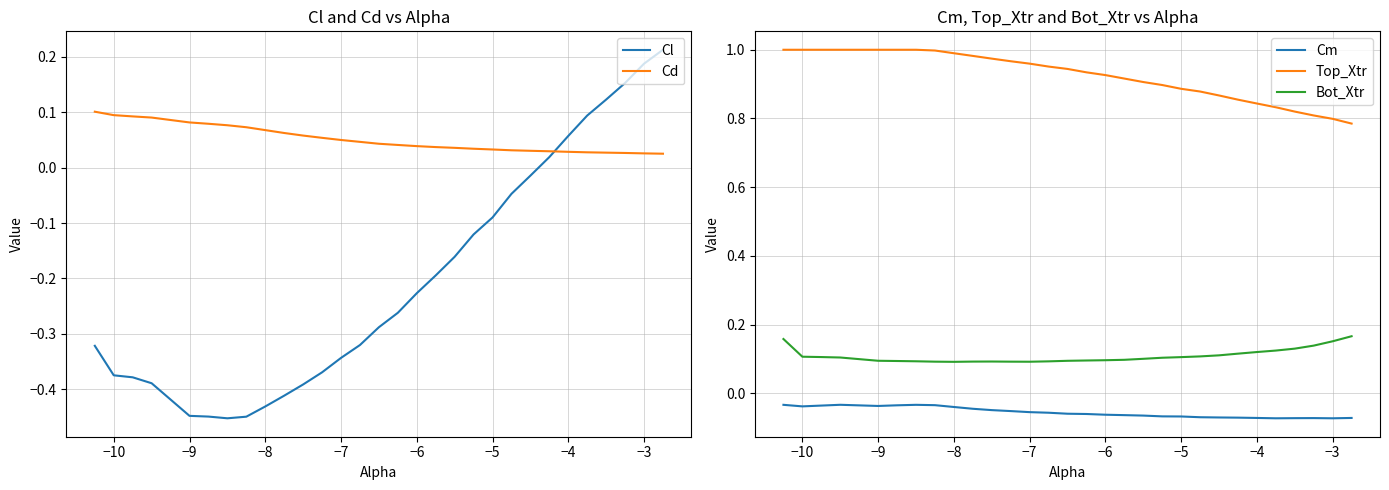

At how many categories does at least one series exceed 0?

30